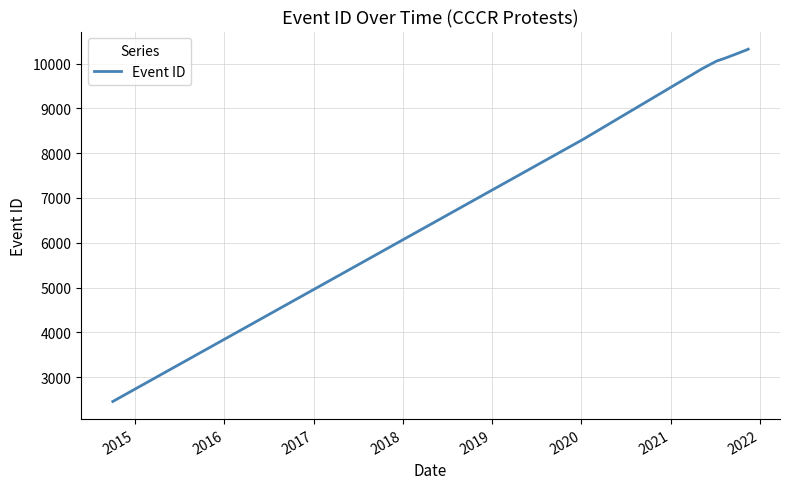

What is the difference between the maximum and minimum values?

7868